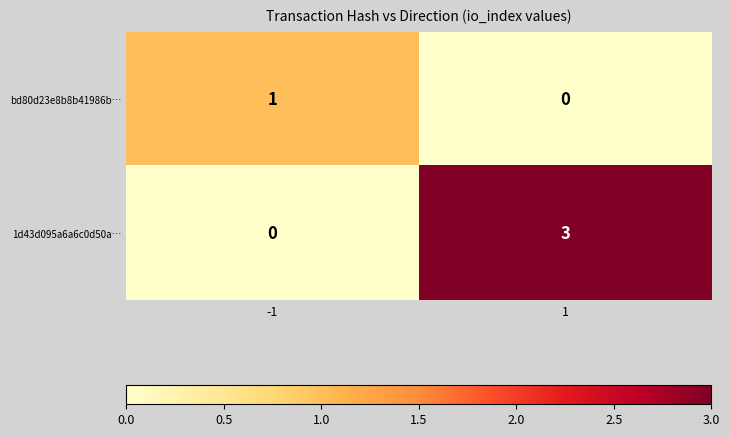

Which series has the widest spread of values?

1d43d095a6a6c0d50a…